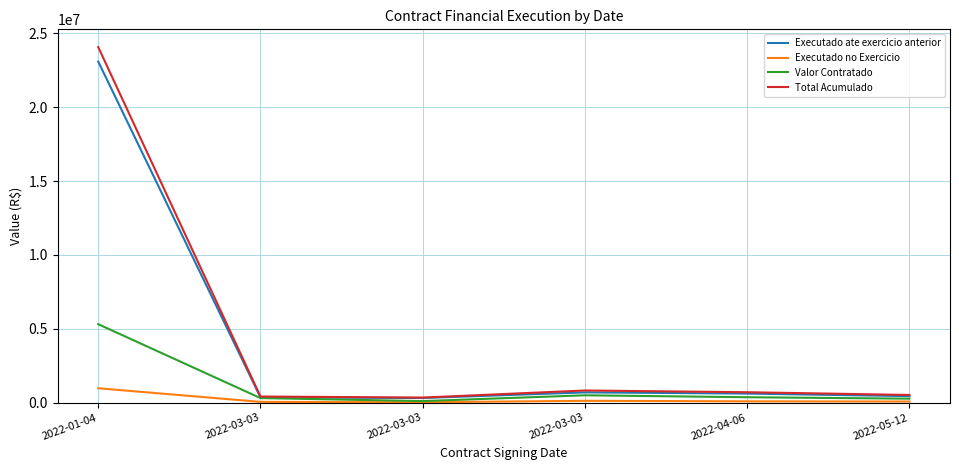

What is the difference between the maximum and second lowest values in the Total Acumulado series?

23653659.2